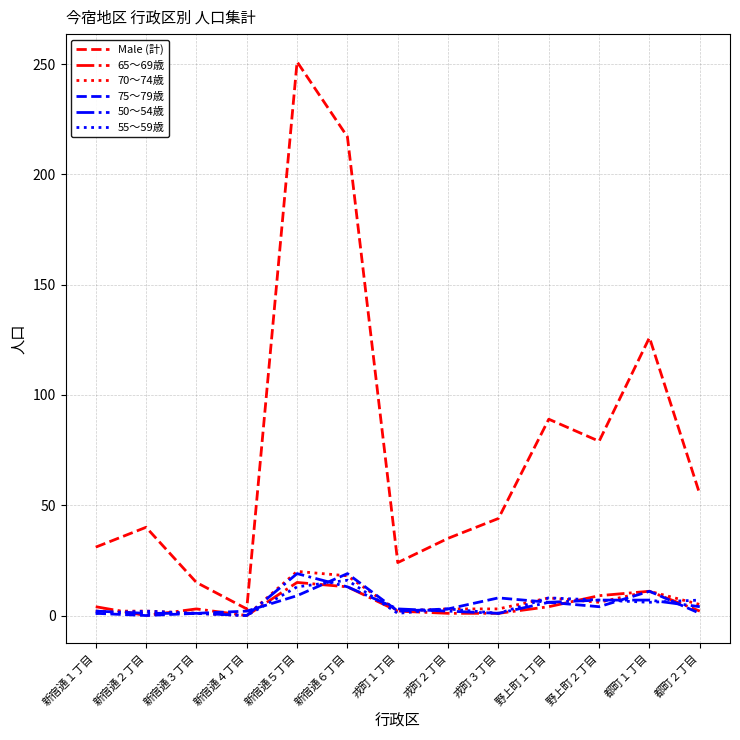

What is the greatest value displayed?

251